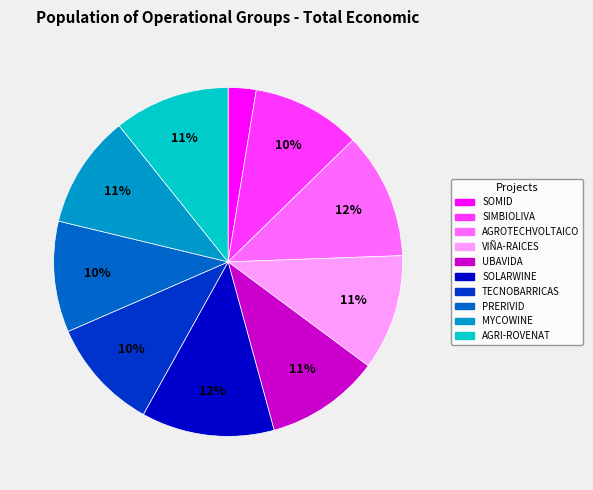

Which has a higher value, VIÑA-RAICES or SOMID?

VIÑA-RAICES